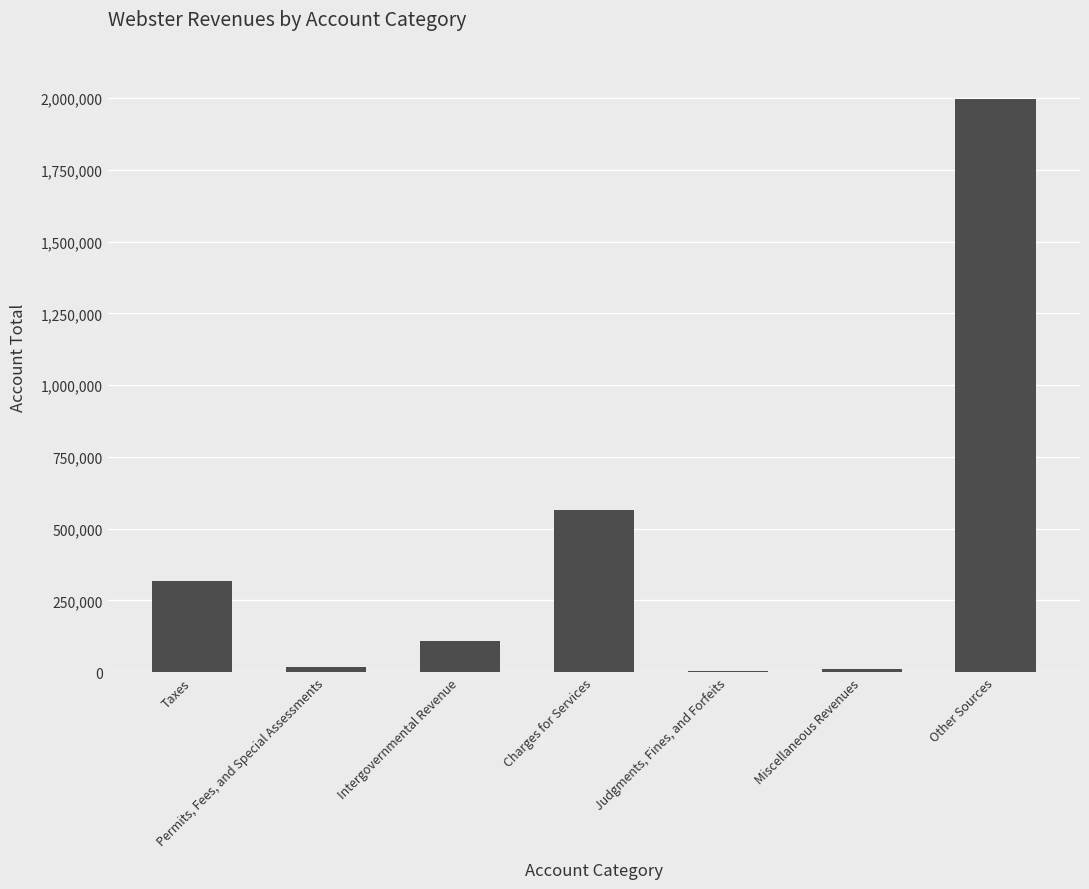

At which category does the chart reach its peak across all series?

Other Sources